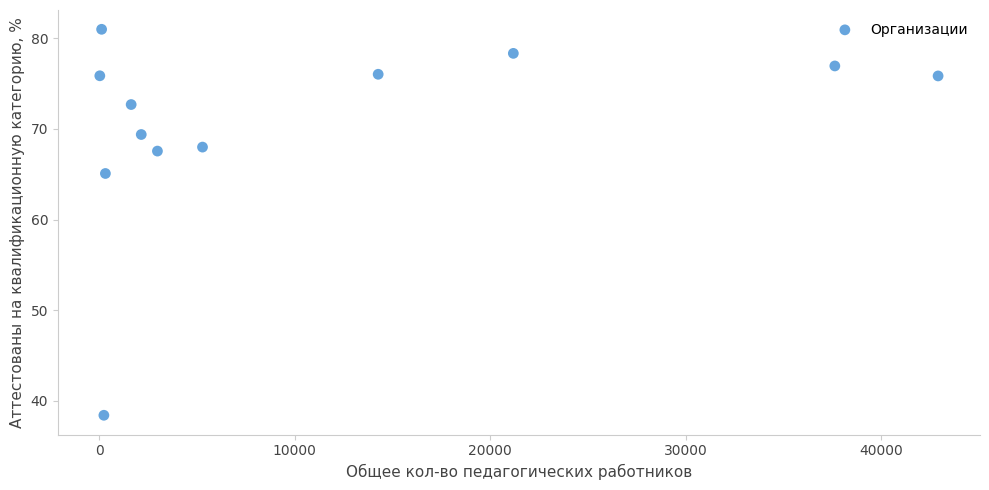

What is the average Y value?

70.4